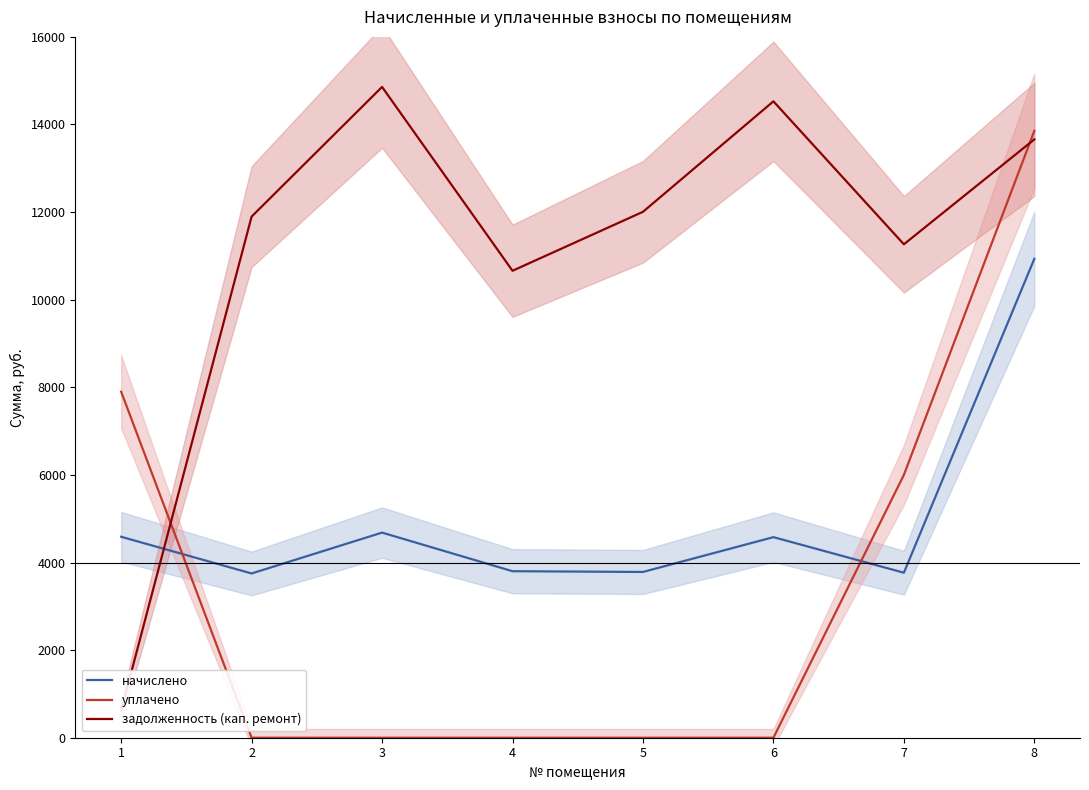

At which label does задолженность (кап. ремонт) first exceed 12006?

3